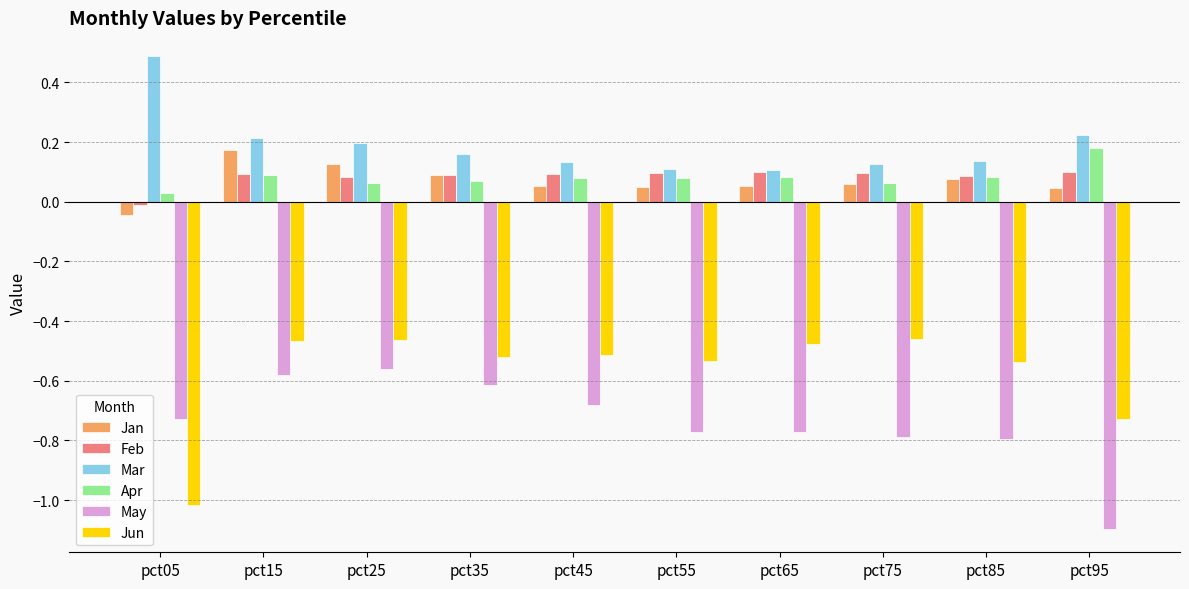

Where does the Jan series first go above 0?

pct15